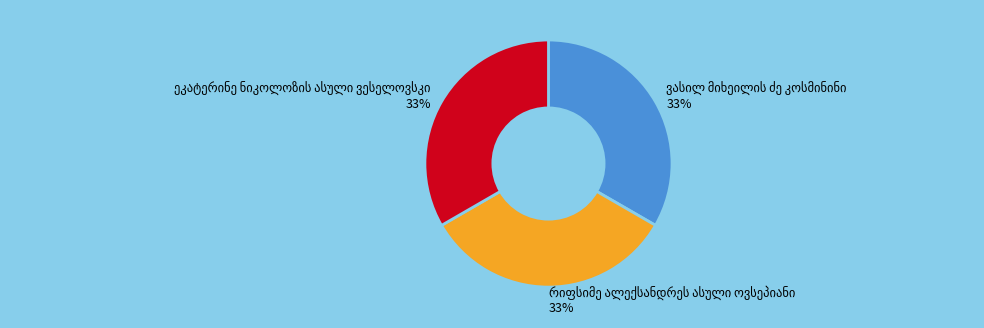

How many segments does this pie chart have?

3